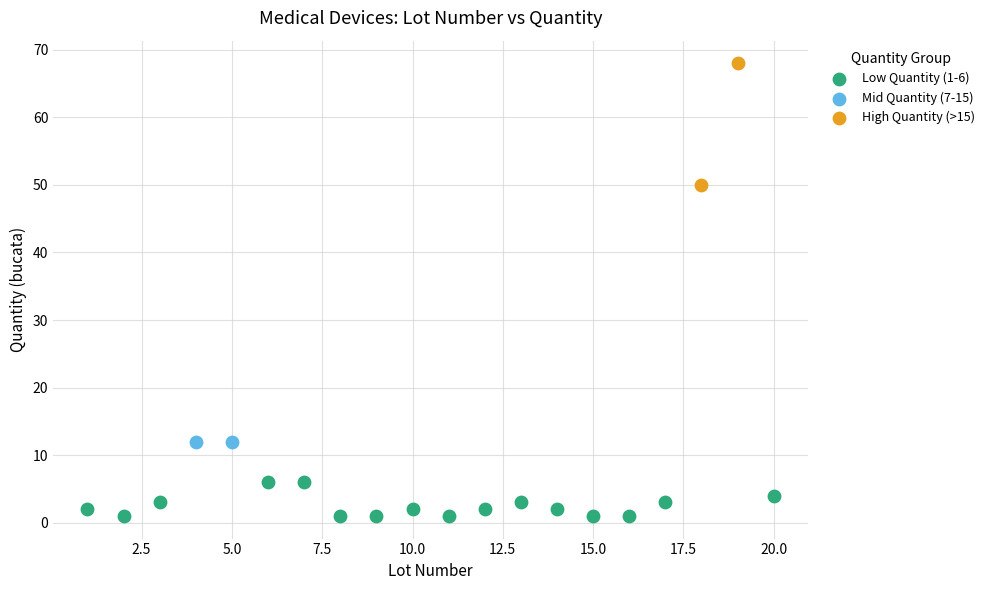

What are all the series names shown in the legend?

Low Quantity (1-6), Mid Quantity (7-15), High Quantity (>15)